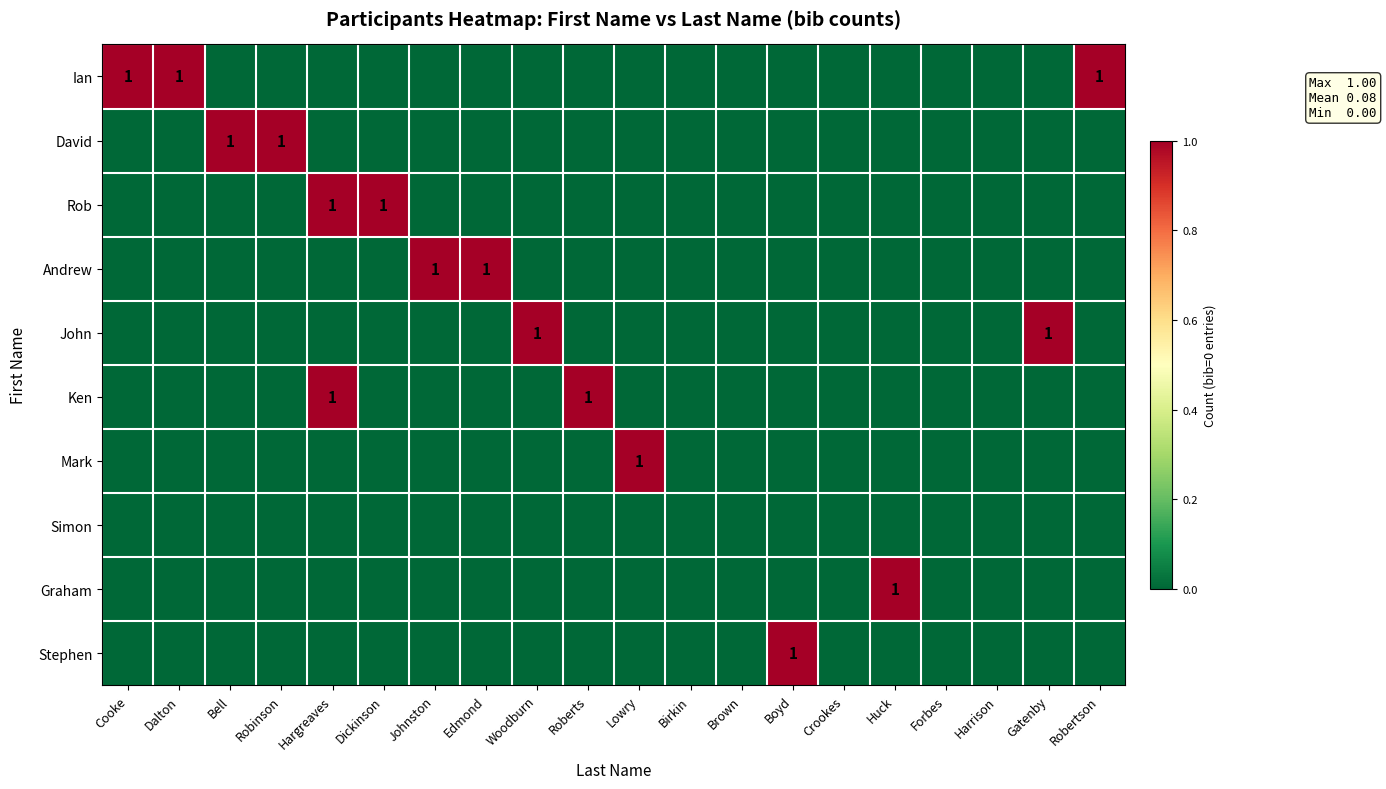

Which label corresponds to the smallest value in the chart?

Bell